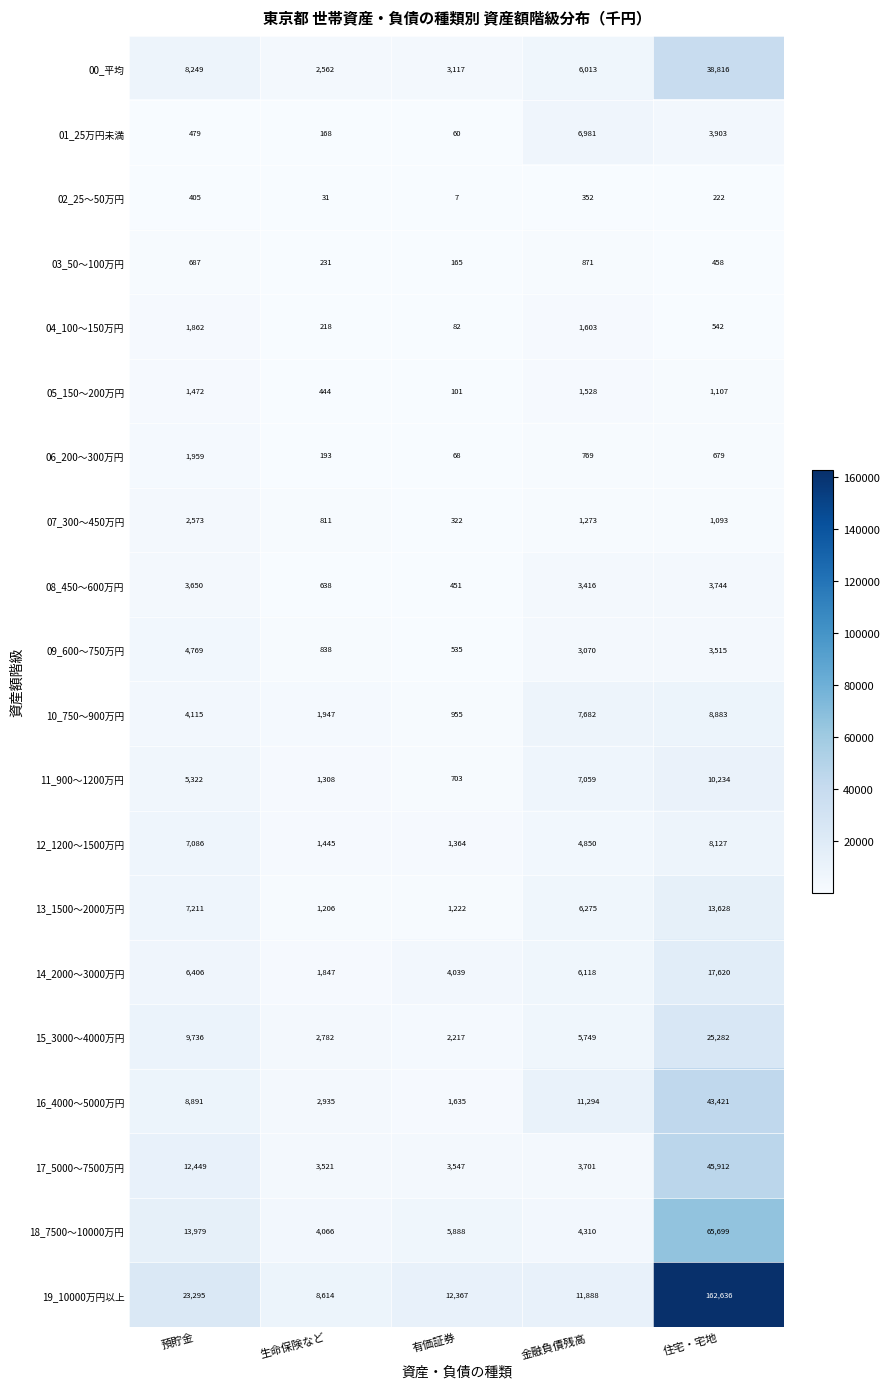

How many data points does each series have?

5